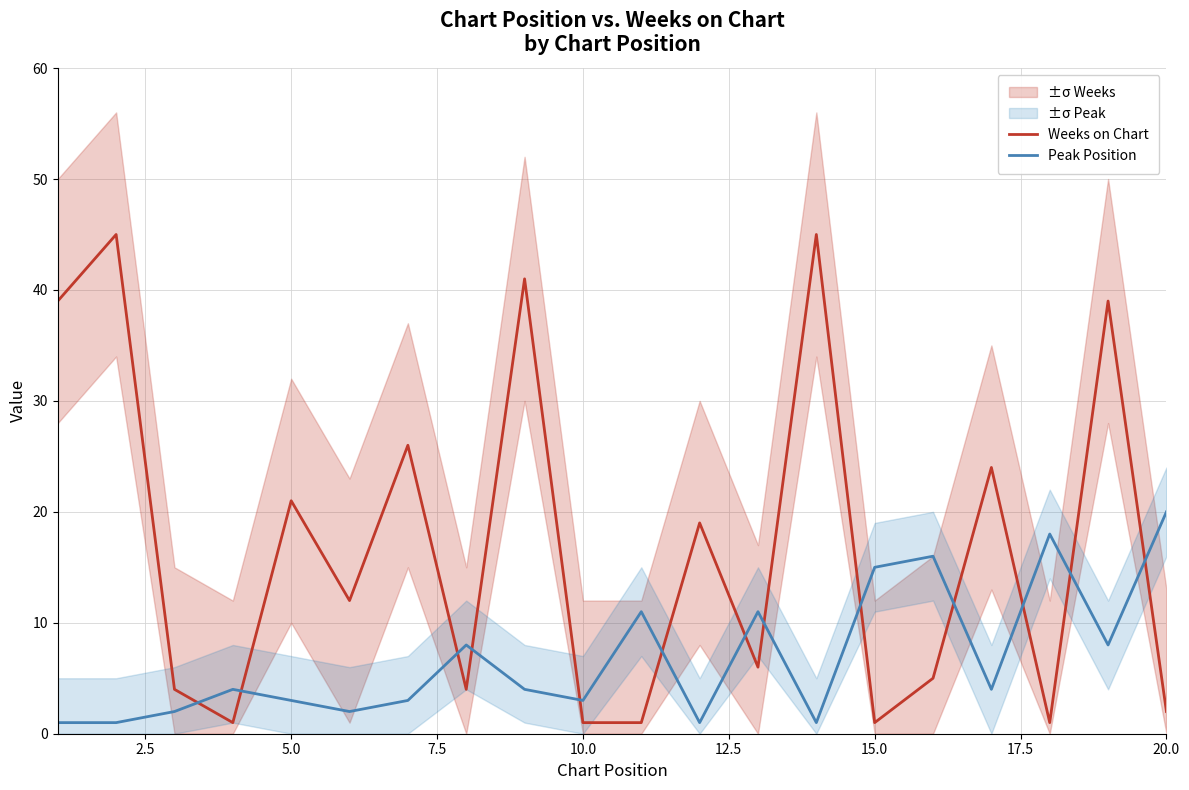

Which series ends up on top after the final intersection of Peak Position and Weeks on Chart?

Peak Position